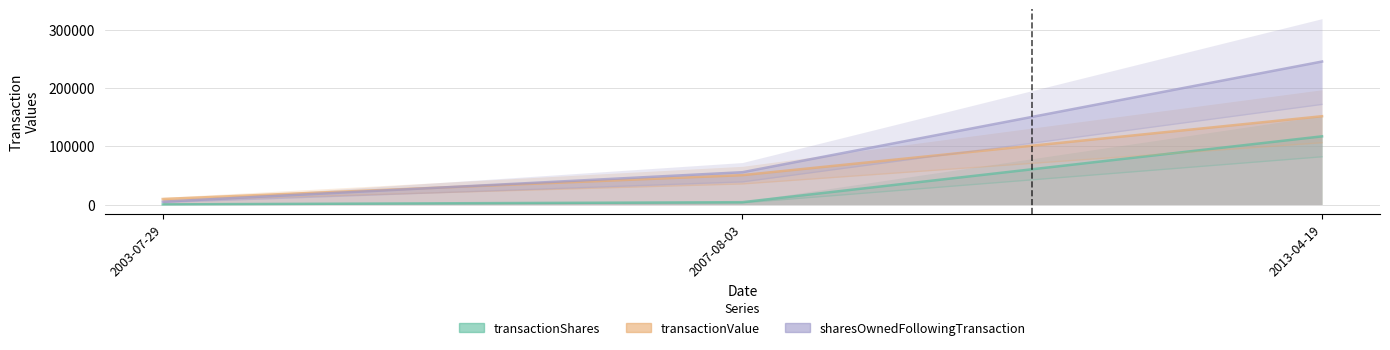

How many data points in transactionShares are above 4000?

1